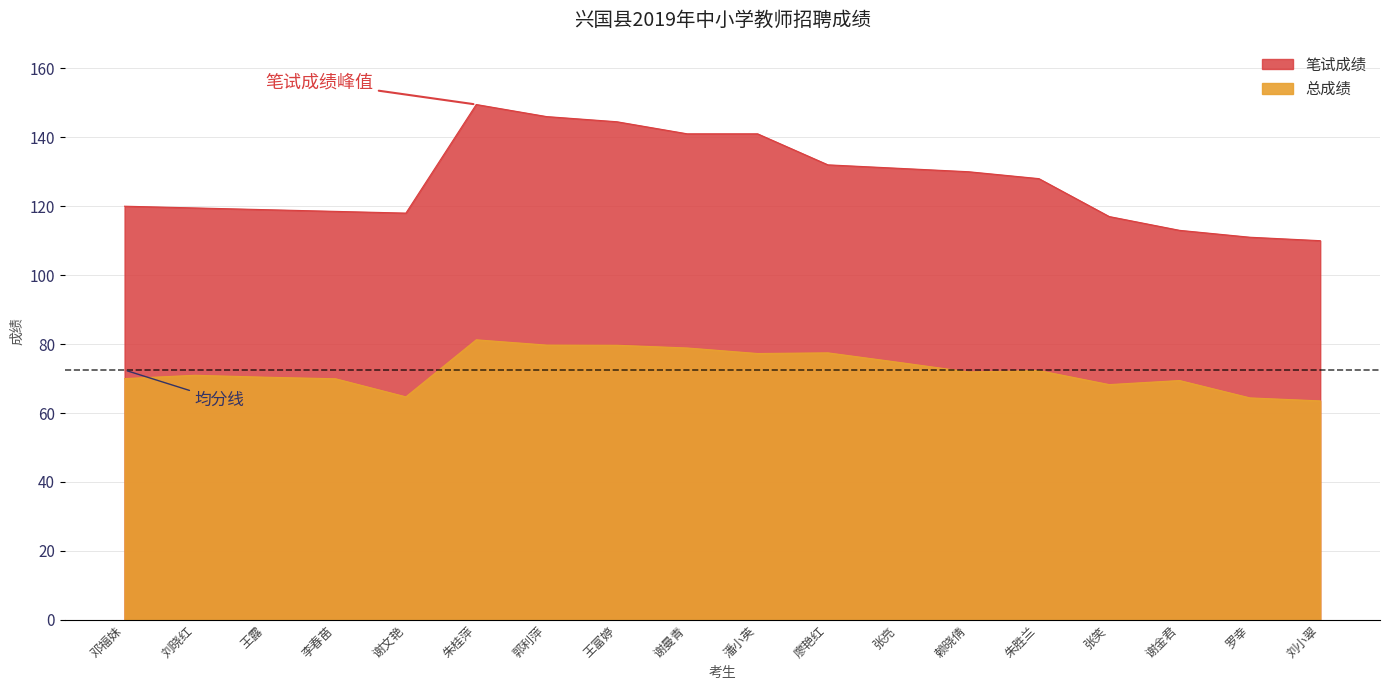

What position from the left is 朱胜兰?

14